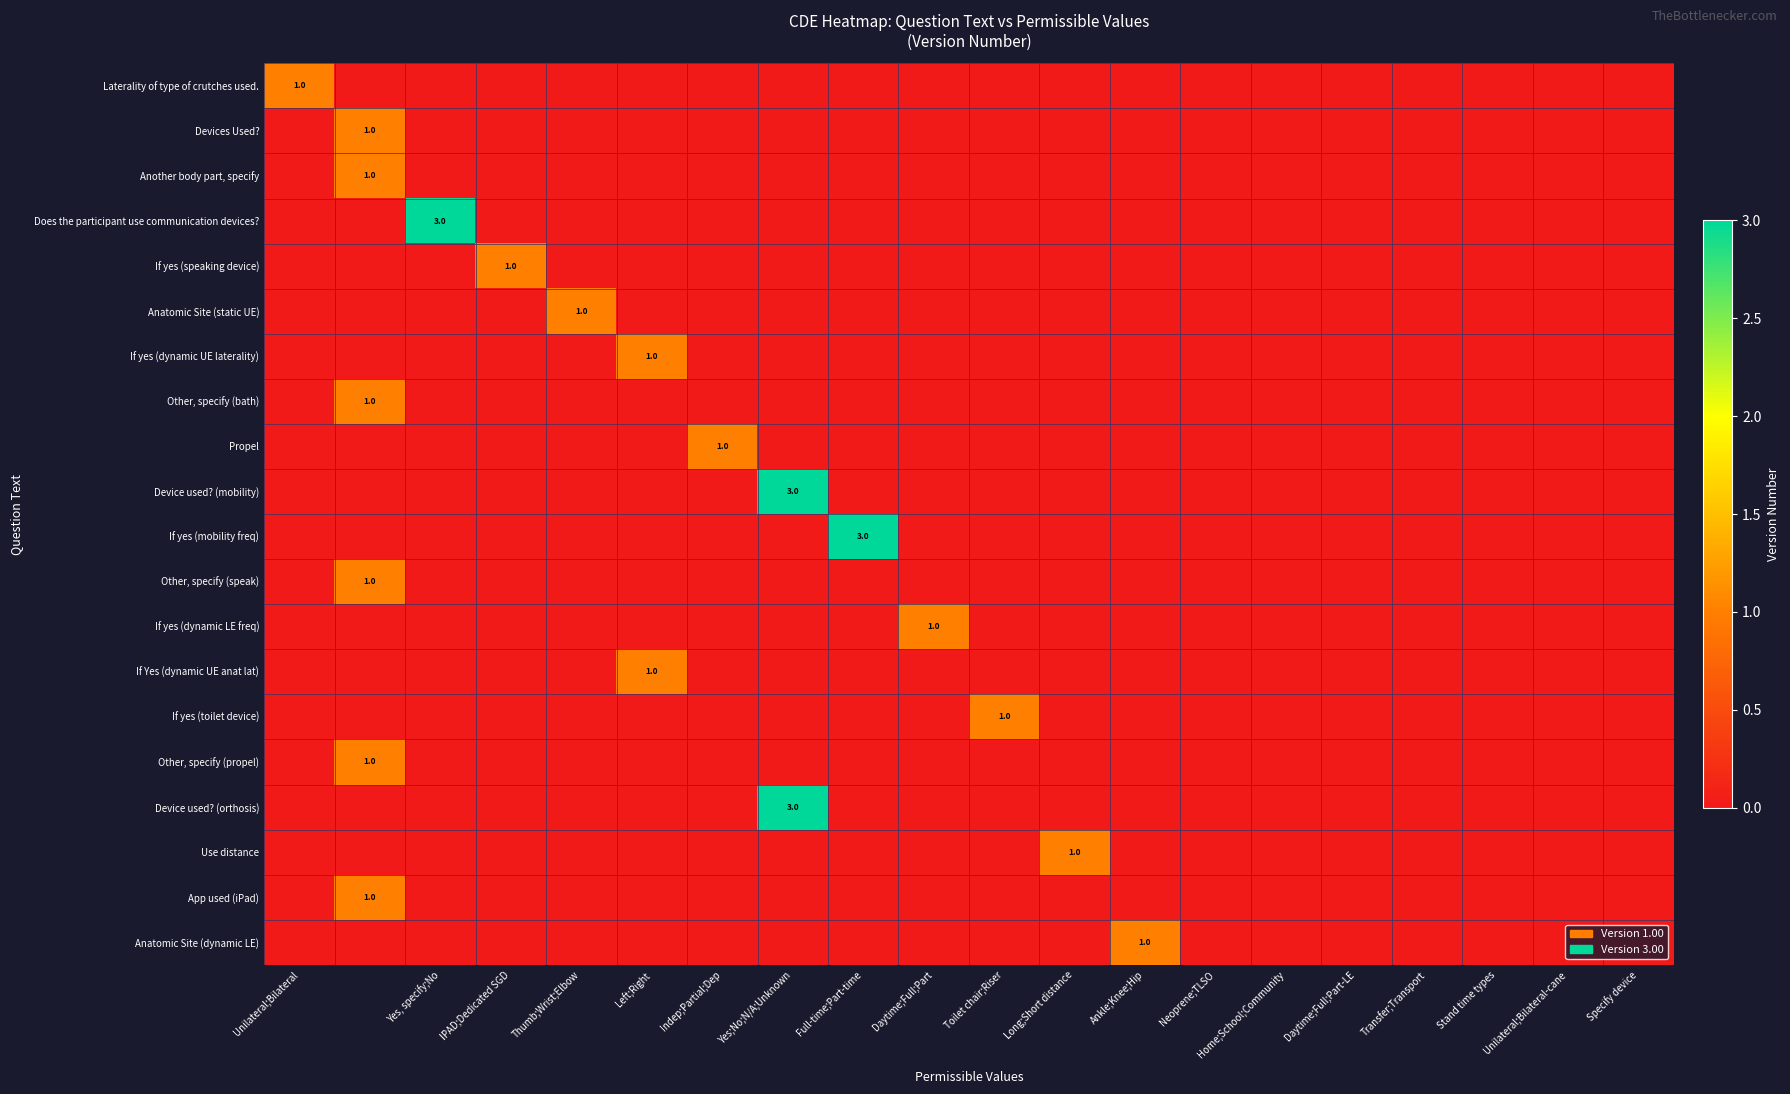

How many positive values does the Use distance series have?

1